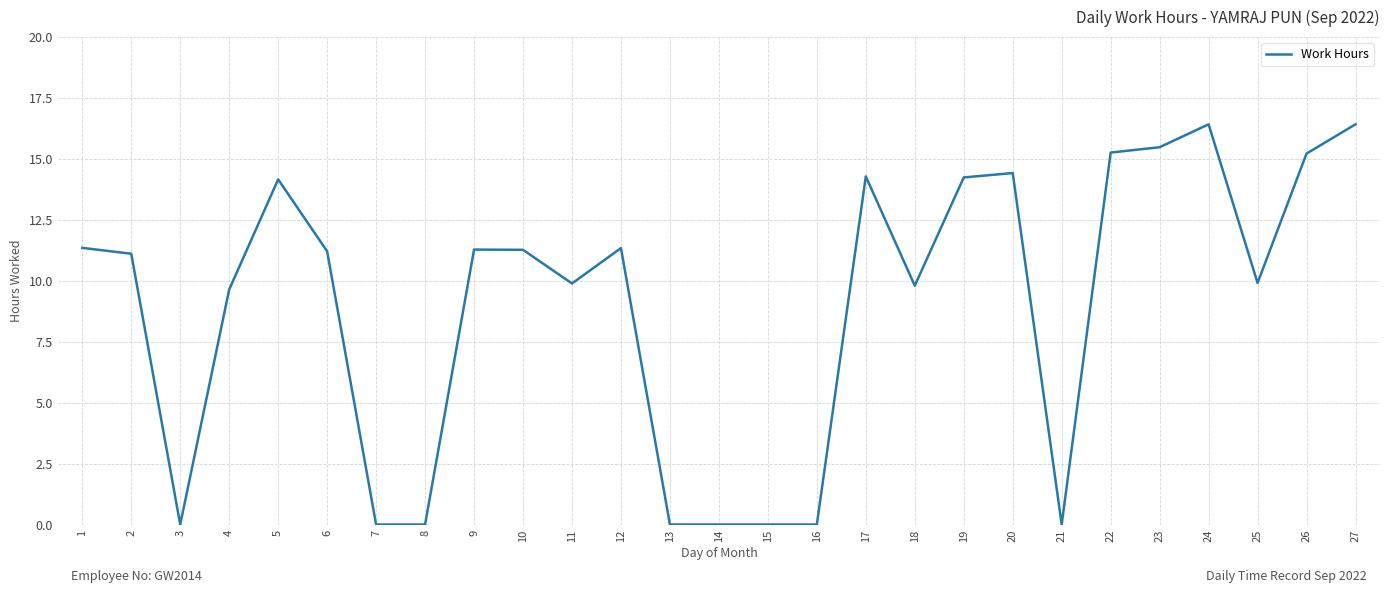

Count the number of values greater than 11.

15